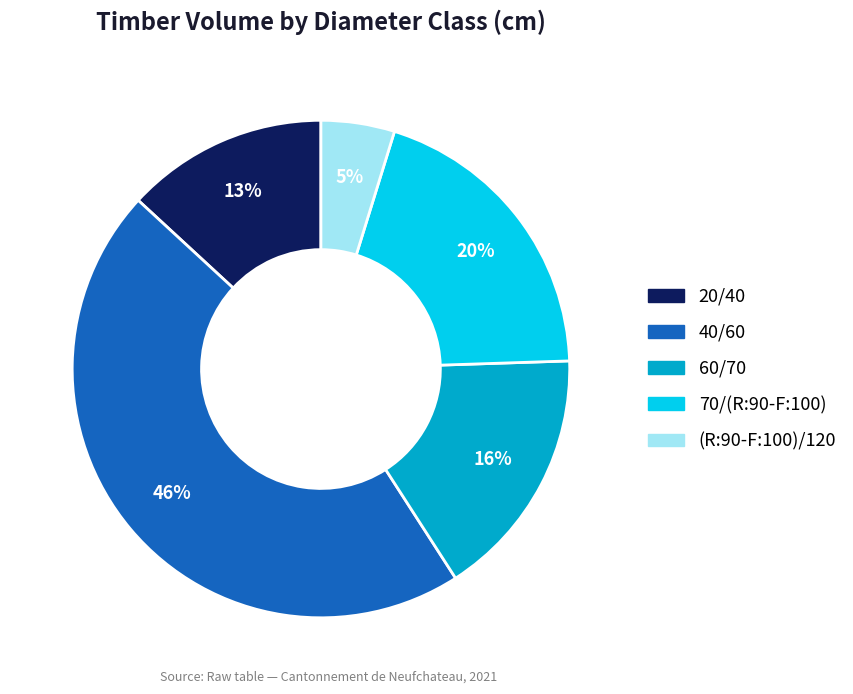

Is there a majority slice in this chart?

No